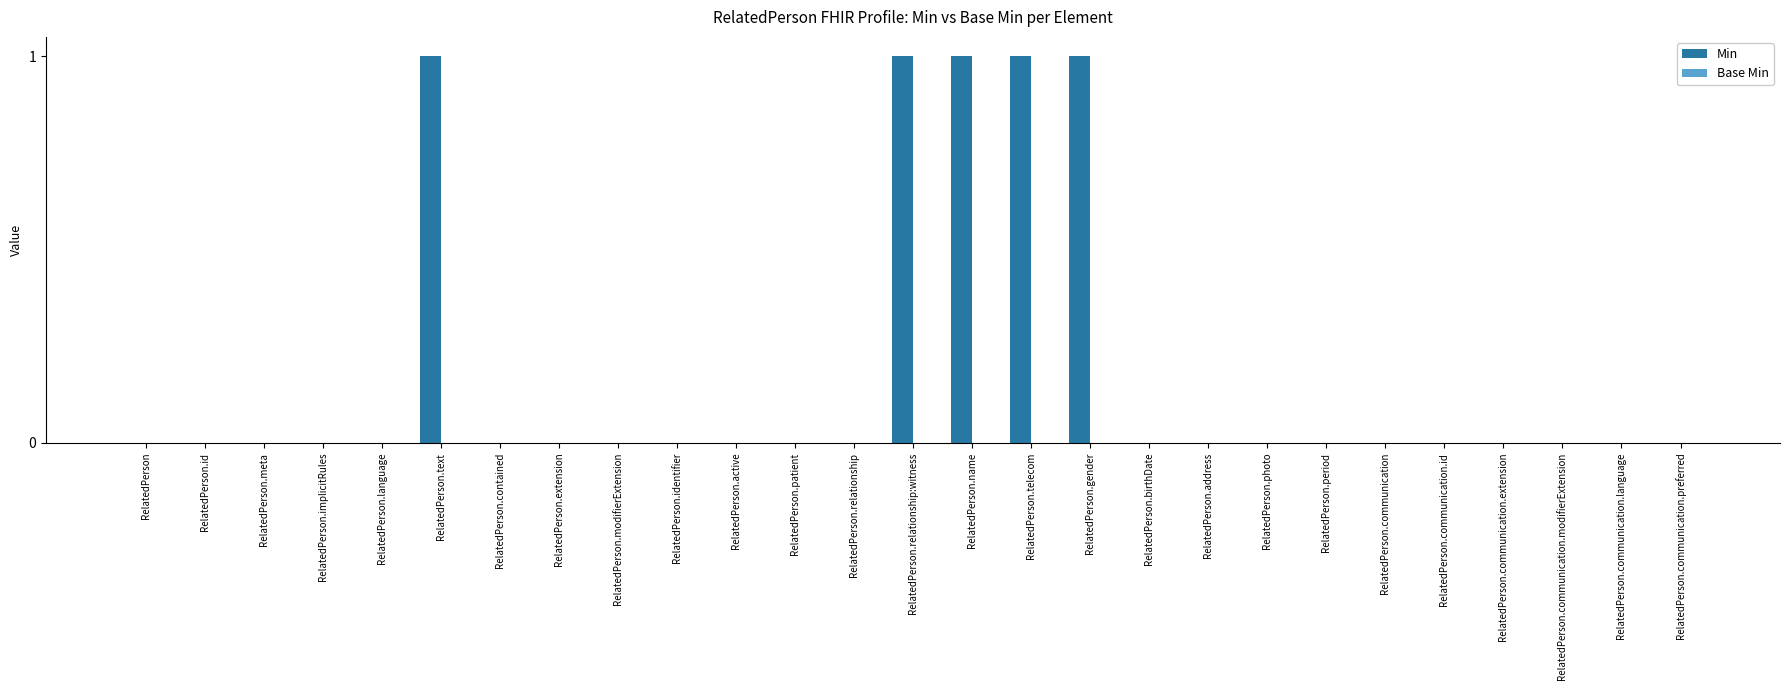

Which has a higher value, RelatedPerson.name or RelatedPerson.period?

RelatedPerson.name